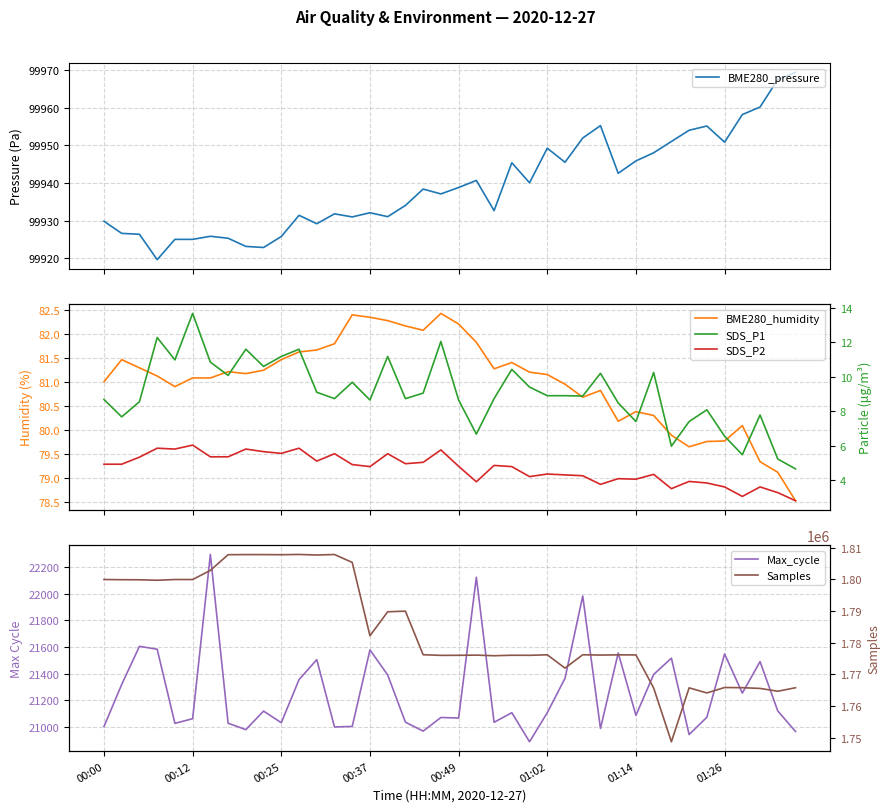

Reading left to right, list all the values displayed in this chart.

BME280_pressure: 99929.8	99926.6	99926.4	99919.6	99925.0	99925.0	99925.8	99925.3	99923.1	99922.9	99925.8	99931.4	99929.2	99931.8	99931.0	99932.1	99931.1	99934.0	99938.4	99937.1	99938.8	99940.7	99932.6	99945.4	99940.1	99949.2	99945.5	99951.9	99955.2	99942.6	99945.9	99948.0	99951.0	99954.0	99955.1	99950.8	99958.2	99960.2	99967.5	99969.4
BME280_humidity: 81.0	81.5	81.3	81.1	80.9	81.1	81.1	81.2	81.2	81.2	81.5	81.6	81.7	81.8	82.4	82.3	82.3	82.2	82.1	82.4	82.2	81.8	81.3	81.4	81.2	81.2	81.0	80.7	80.8	80.2	80.4	80.3	79.9	79.7	79.8	79.8	80.1	79.3	79.1	78.5
Max_cycle: 21002.0	21318.0	21604.0	21582.0	21026.0	21061.0	22293.0	21027.0	20979.0	21118.0	21031.0	21354.0	21504.0	20999.0	21003.0	21577.0	21389.0	21035.0	20968.0	21070.0	21066.0	22122.0	21034.0	21106.0	20888.0	21106.0	21364.0	21981.0	20988.0	21554.0	21086.0	21393.0	21515.0	20942.0	21072.0	21547.0	21253.0	21489.0	21119.0	20965.0
SDS_P1: 8.7	7.7	8.6	12.3	11.0	13.7	10.8	10.1	11.6	10.6	11.2	11.6	9.1	8.7	9.7	8.7	11.2	8.7	9.1	12.1	8.7	6.7	8.7	10.4	9.4	8.9	8.9	8.9	10.2	8.5	7.4	10.2	6.0	7.4	8.1	6.5	5.5	7.8	5.2	4.7
SDS_P2: 4.9	4.9	5.3	5.8	5.8	6.0	5.3	5.3	5.8	5.7	5.5	5.8	5.1	5.5	4.9	4.8	5.5	5.0	5.0	5.8	4.8	3.9	4.8	4.8	4.2	4.3	4.3	4.2	3.8	4.1	4.0	4.3	3.5	3.9	3.8	3.6	3.0	3.6	3.3	2.8
Samples: 1799959.0	1799901.0	1799878.0	1799722.0	1799960.0	1799952.0	1802841.0	1807804.0	1807839.0	1807832.0	1807800.0	1807877.0	1807711.0	1807859.0	1805359.0	1782179.0	1789763.0	1789951.0	1776181.0	1775979.0	1776004.0	1776061.0	1775864.0	1776019.0	1775995.0	1776160.0	1771955.0	1776170.0	1776077.0	1776143.0	1776114.0	1765663.0	1748671.0	1765714.0	1764104.0	1765822.0	1765762.0	1765533.0	1764645.0	1765745.0